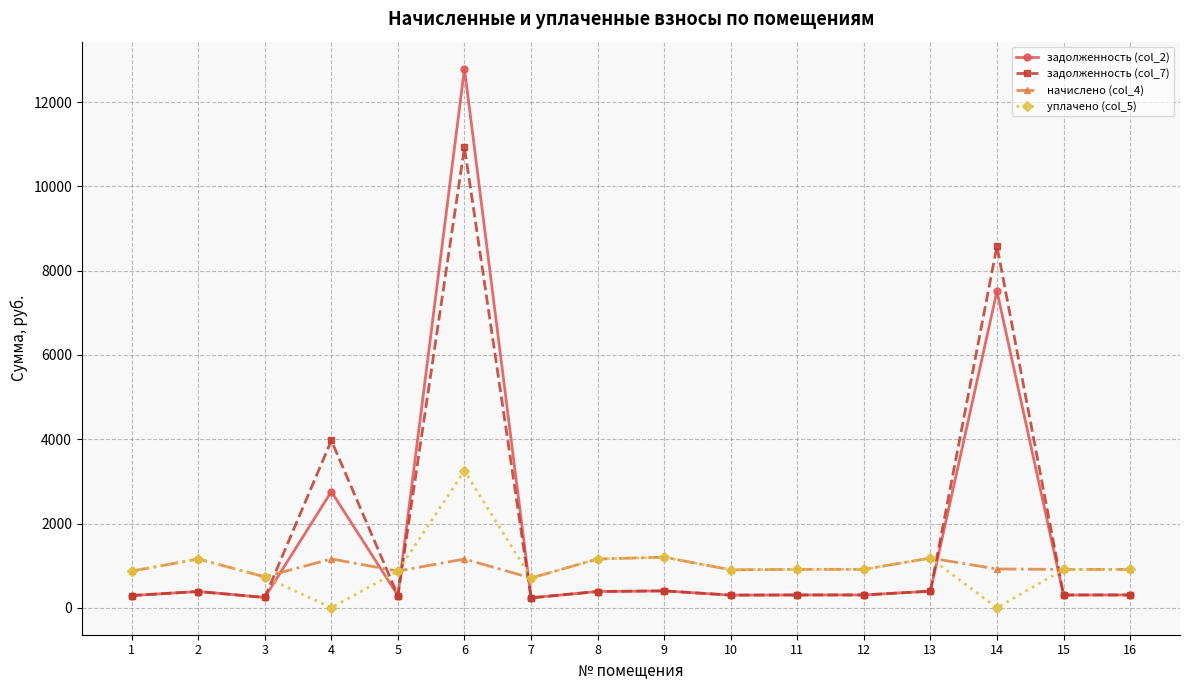

At which label does задолженность (col_7) reach its peak?

6